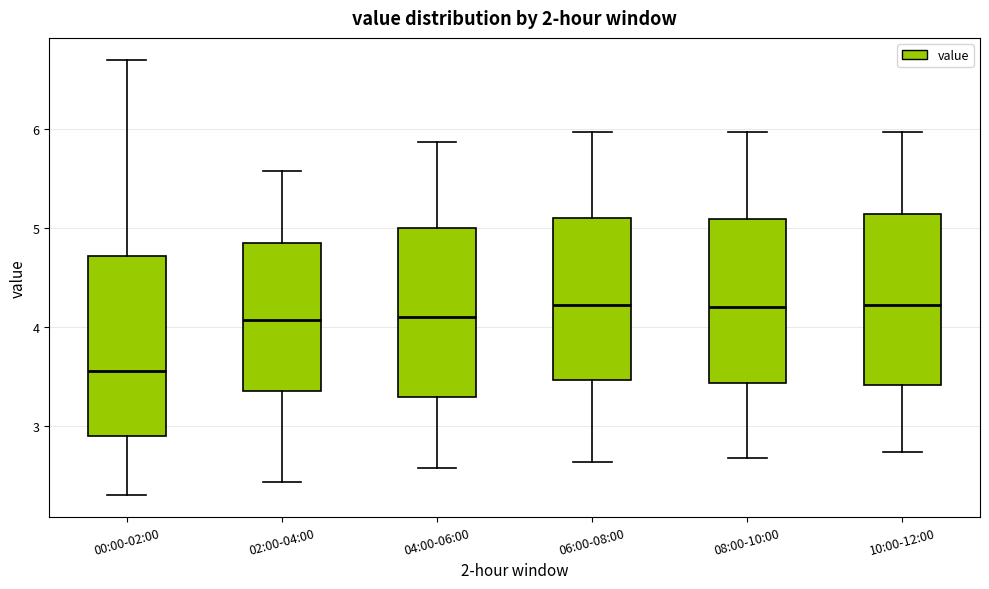

Reading left to right, read every box against the y-axis: the position of its median line, the range the box covers, and the ends of its whiskers. The values are not printed on the chart, so give them approximately, as read against the axis.

00:00-02:00: median 3.6, box 2.9 to 4.7, whiskers 2.3 to 6.7
02:00-04:00: median 4.1, box 3.4 to 4.8, whiskers 2.4 to 5.6
04:00-06:00: median 4.1, box 3.3 to 5.0, whiskers 2.6 to 5.9
06:00-08:00: median 4.2, box 3.5 to 5.1, whiskers 2.6 to 6.0
08:00-10:00: median 4.2, box 3.4 to 5.1, whiskers 2.7 to 6.0
10:00-12:00: median 4.2, box 3.4 to 5.1, whiskers 2.7 to 6.0